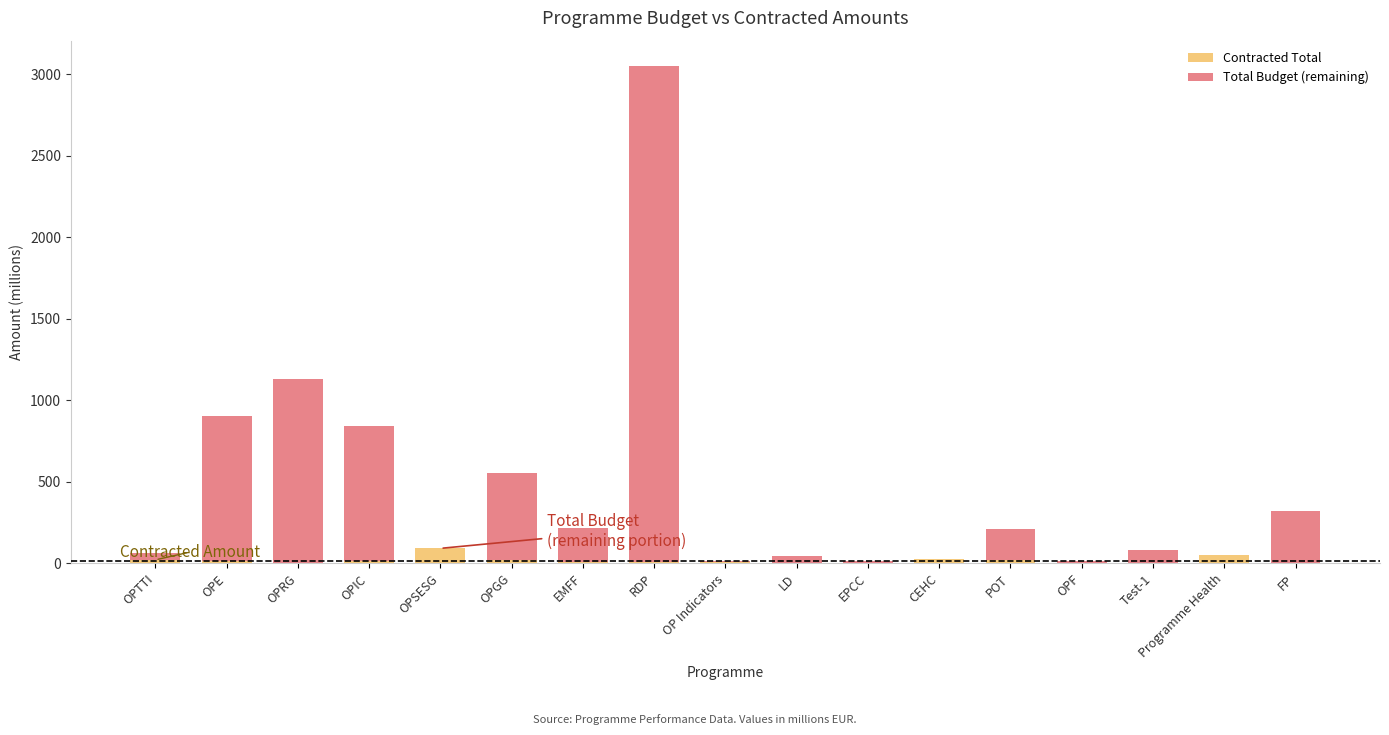

At which category is the sum across all series the highest?

RDP